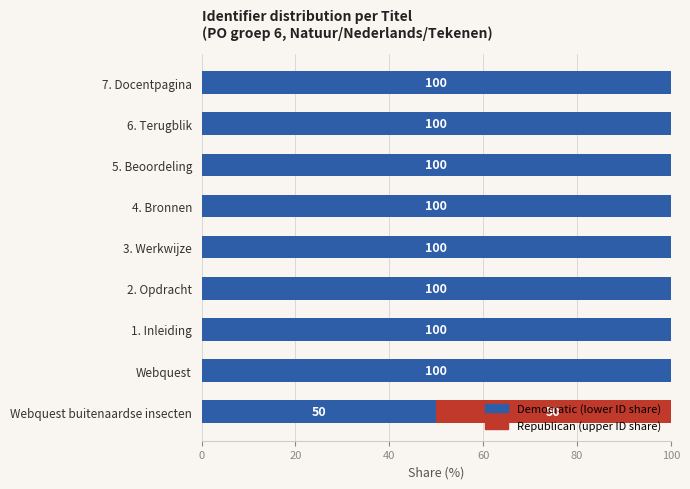

How many distinct data groups are displayed?

2